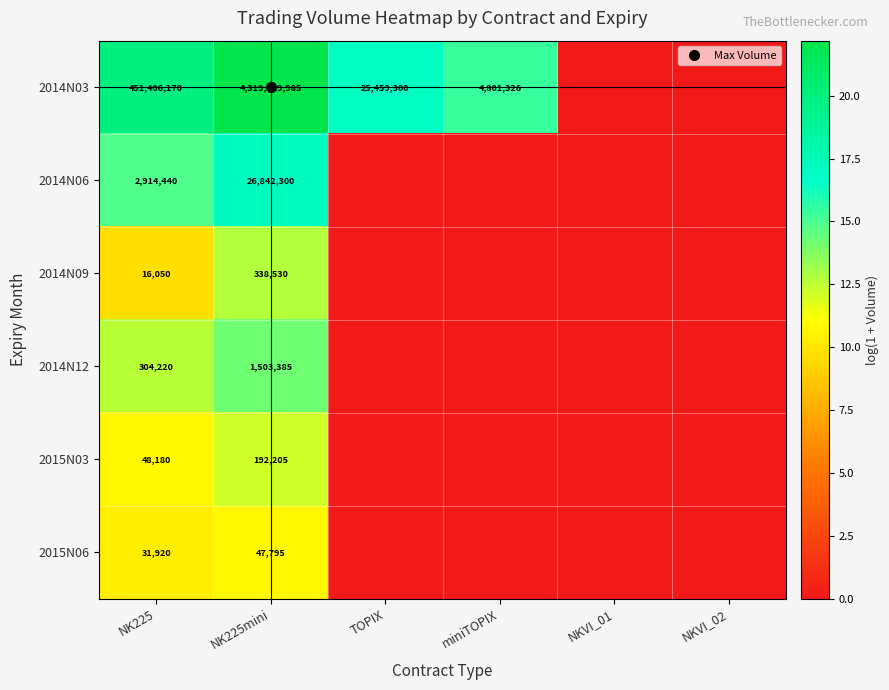

Count the number of data series in this chart.

6